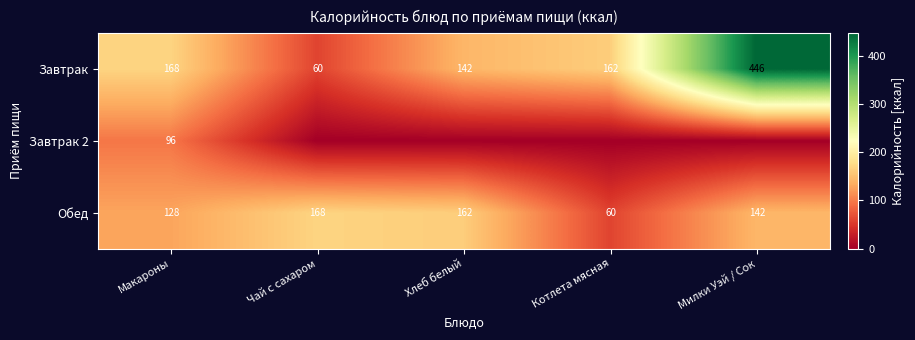

At which label does Завтрак reach its peak?

Милки Уэй / Сок